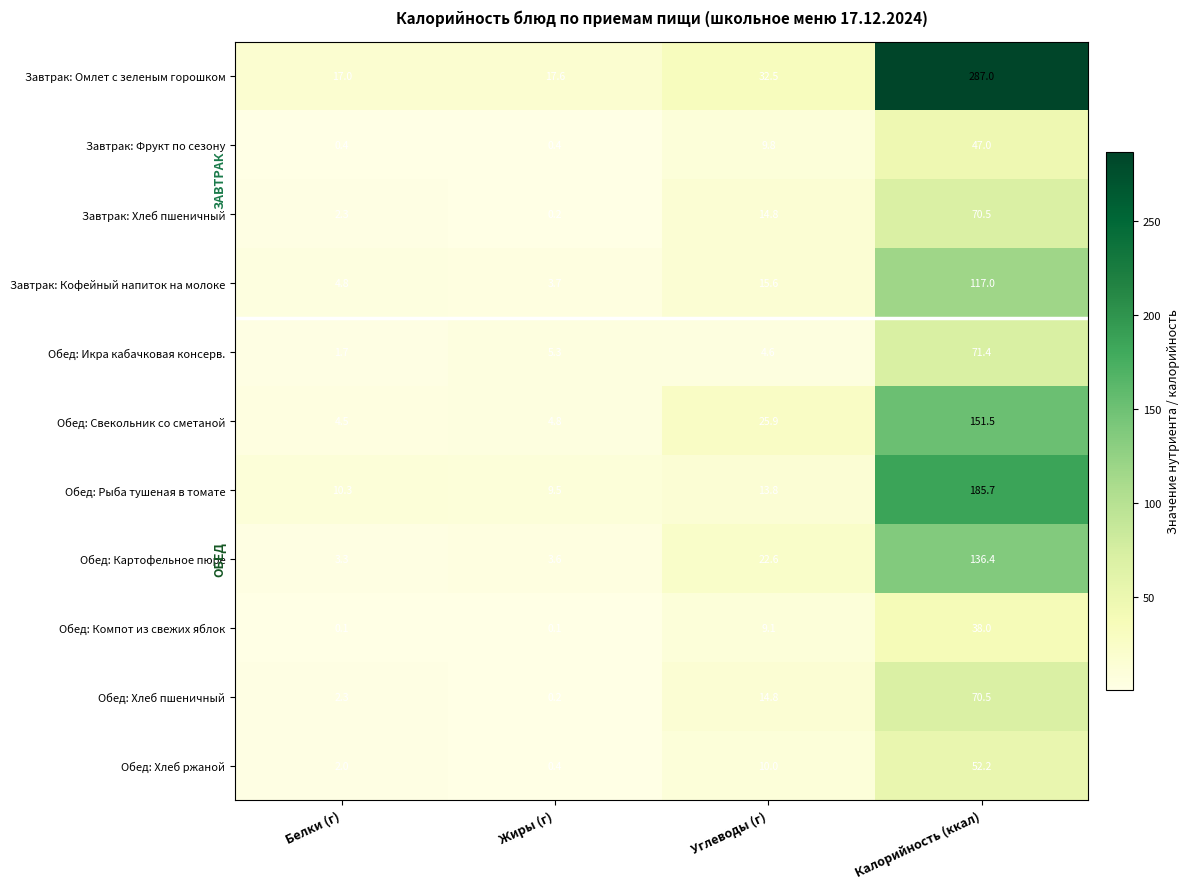

True or false: Обед: Рыба тушеная в томате has a value of 13.8 at Углеводы (г).

True